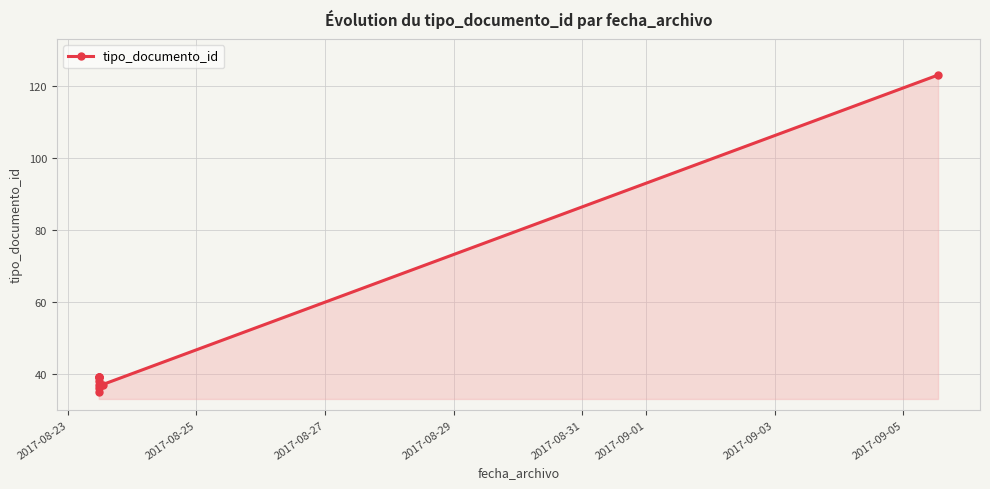

What is the change in value from 2017-08-23 to 2017-08-31?

+4